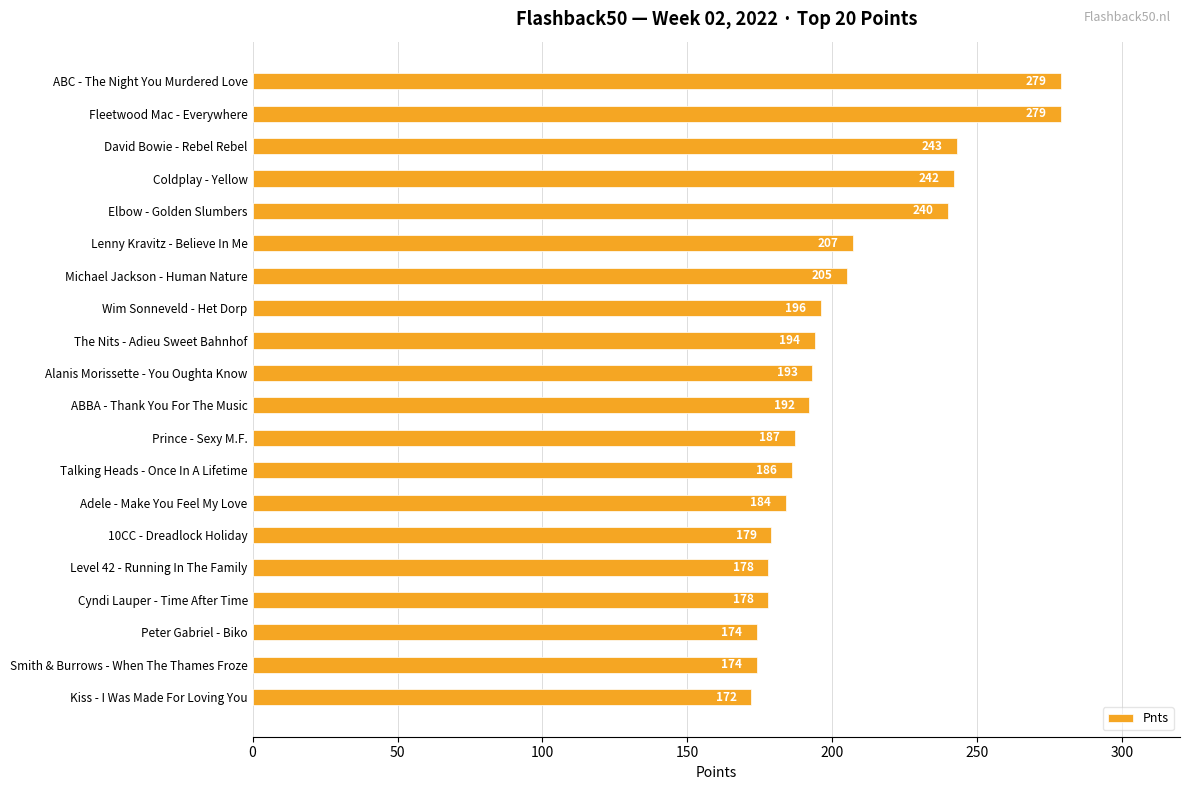

What is the average value?

204